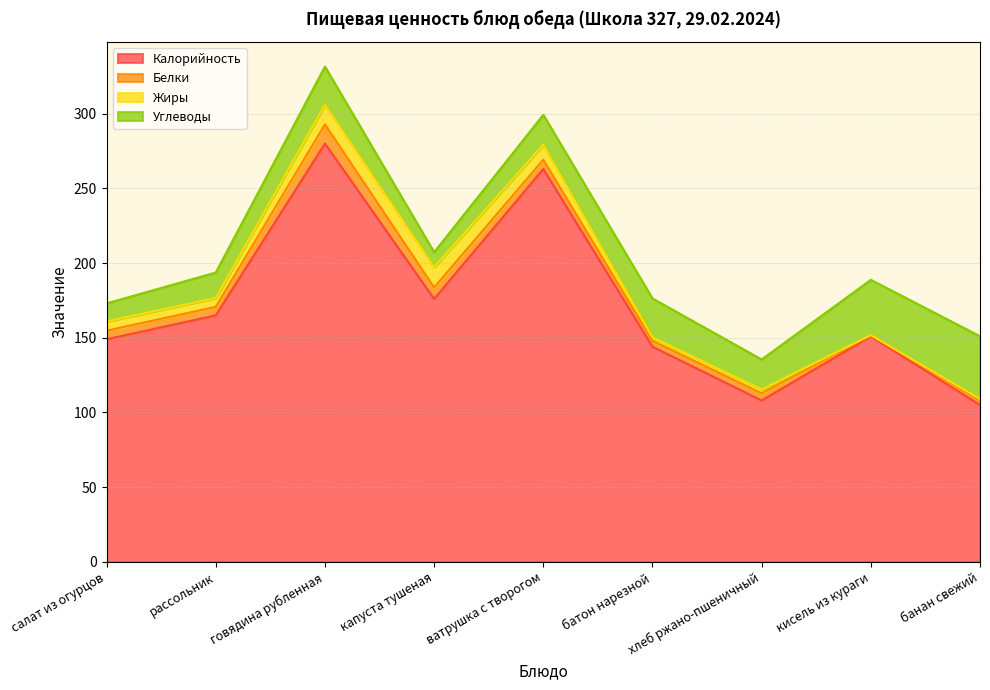

What is the label of the 2nd point from the right?

кисель из кураги